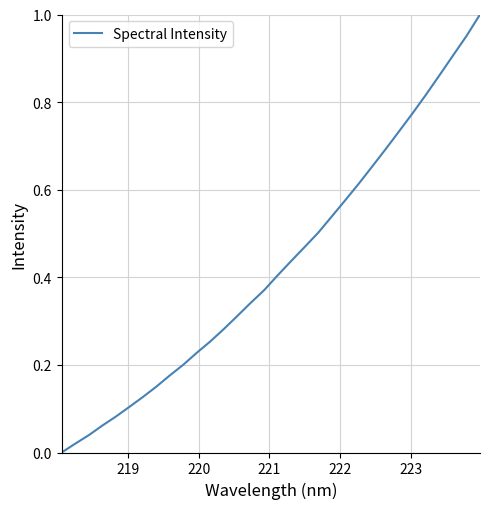

Does the chart have visible grid lines?

Yes